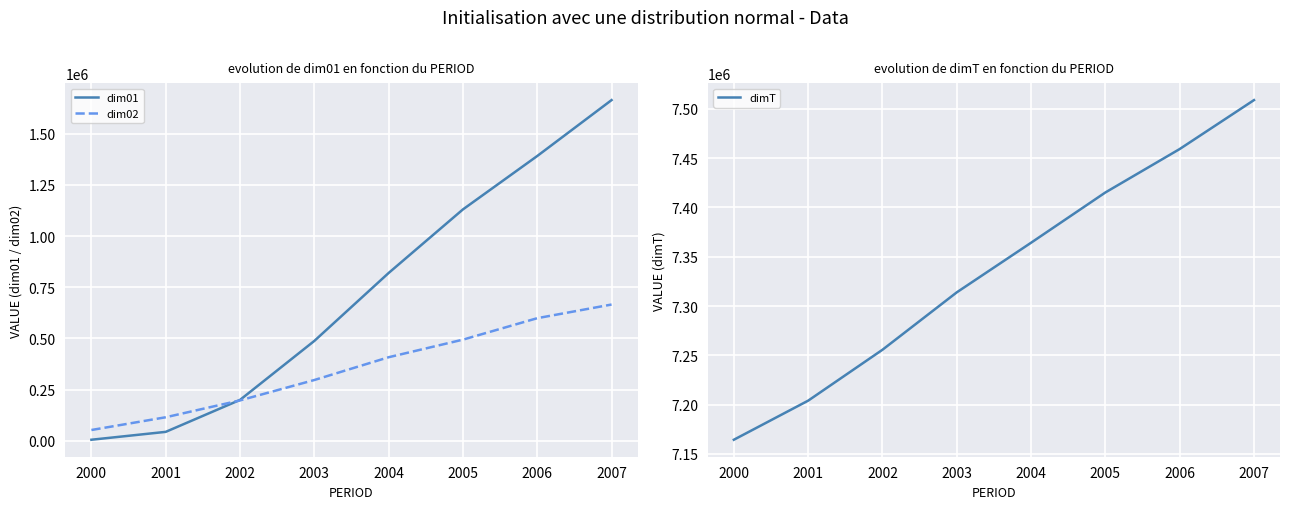

Which series has the widest spread of values?

dim01